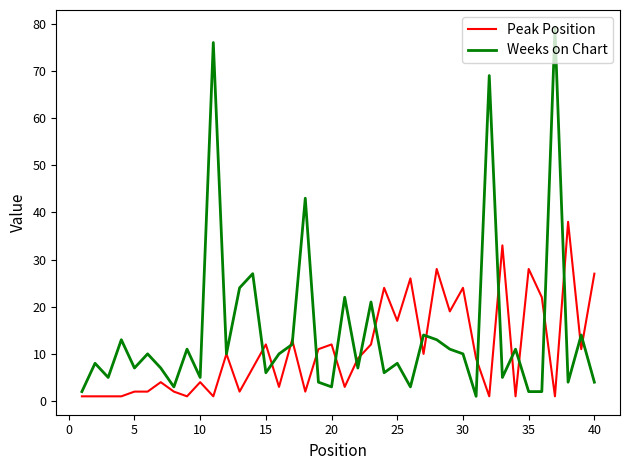

What are all the series names shown in the legend?

Peak Position, Weeks on Chart